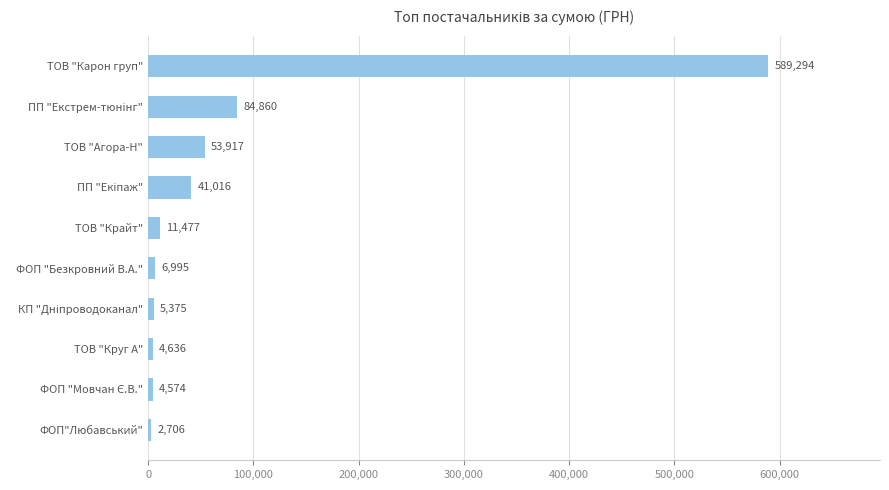

The chart shows a value of 6995.2 at ФОП "Безкровний В.А.". True or false?

True